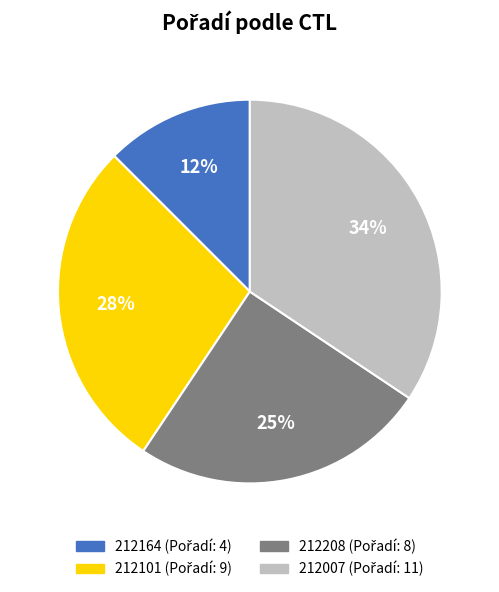

To the nearest percent, what percentage of the pie is 212101?

28%